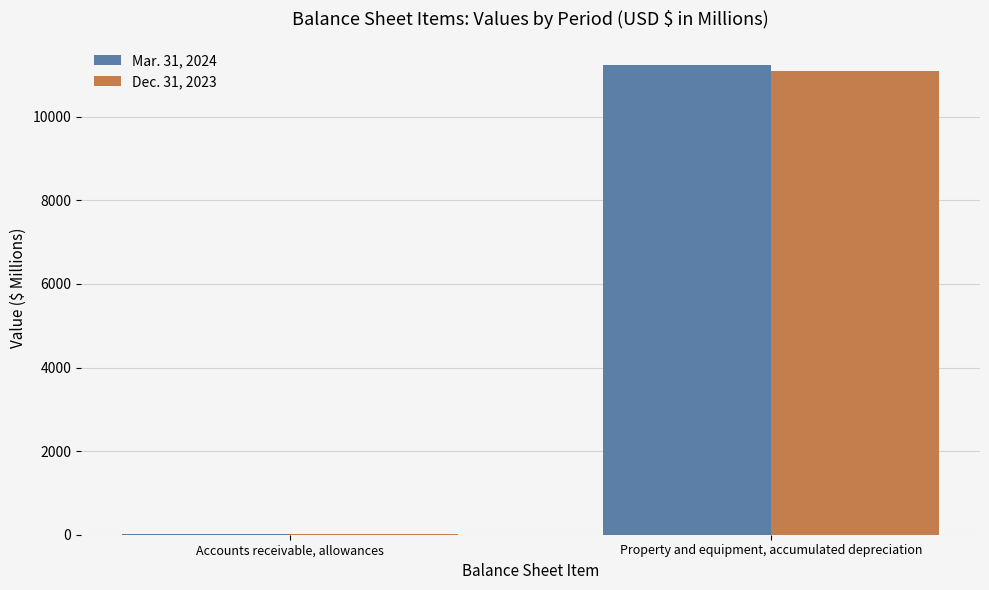

At which category is the sum across all series the highest?

Property and equipment, accumulated depreciation